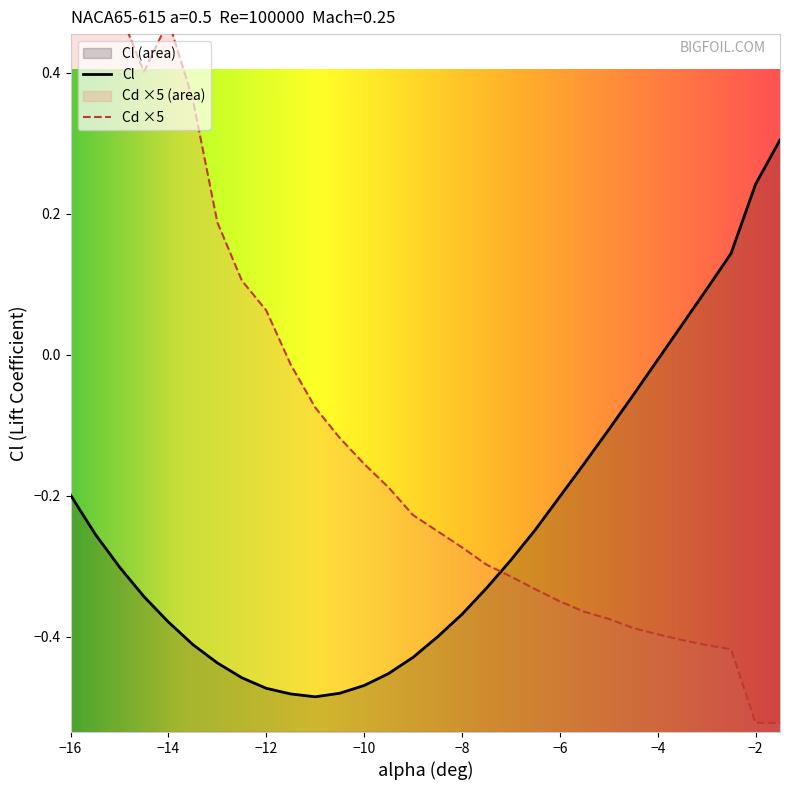

At how many categories does at least one series exceed 0?

14